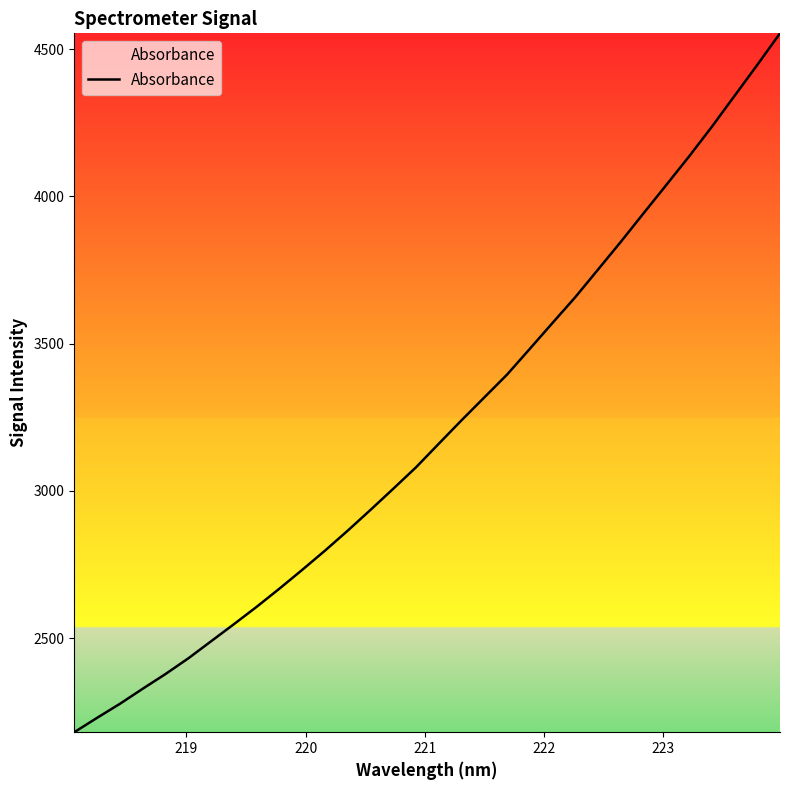

What is the greatest value displayed?

4553.3